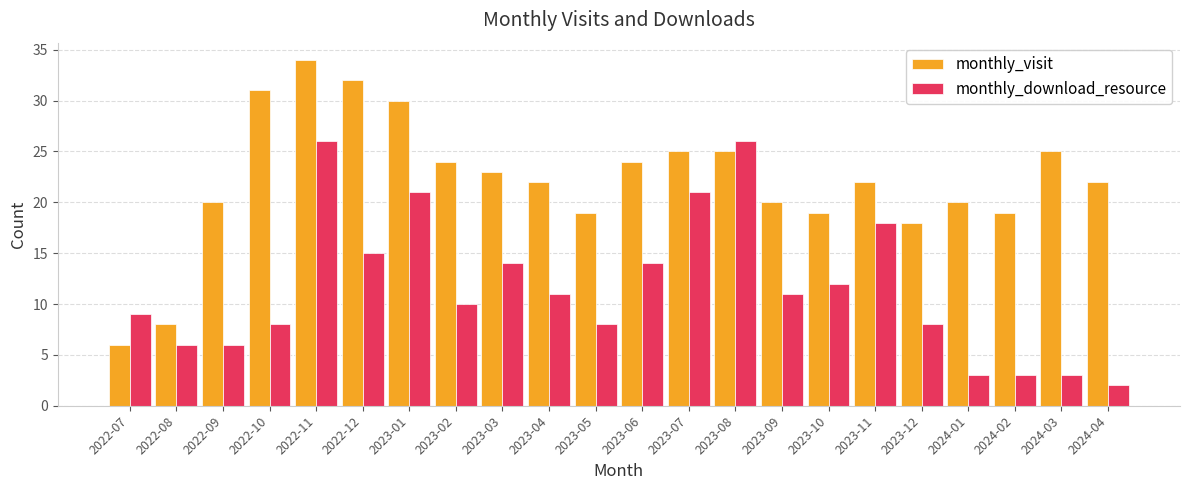

What is the value of the monthly_download_resource bar at the 12th from the left?

14